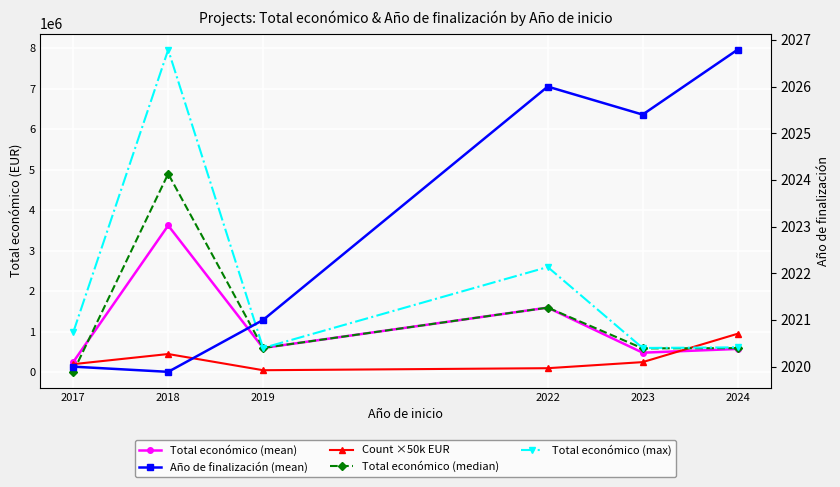

How many lines are shown in the chart?

5